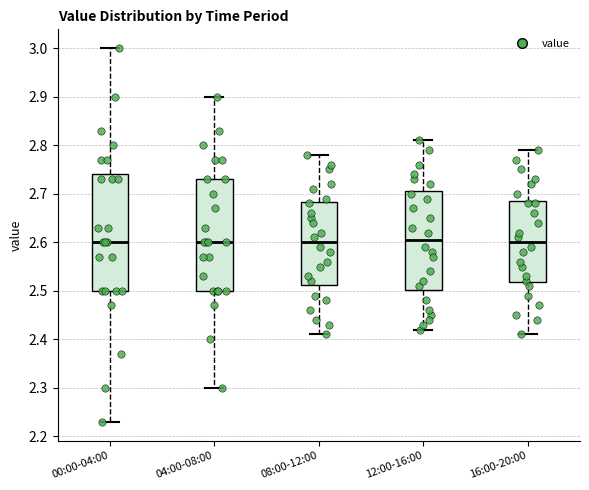

Which box is the tallest, from its lower edge to its upper edge?

00:00-04:00